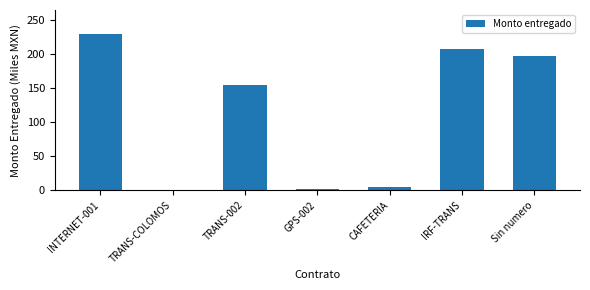

Count the number of data series in this chart.

1